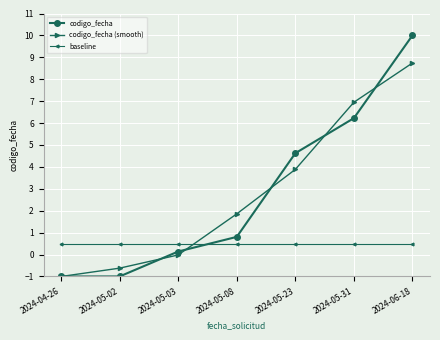

Is it true that baseline equals 0.5 at 2024-06-18?

True